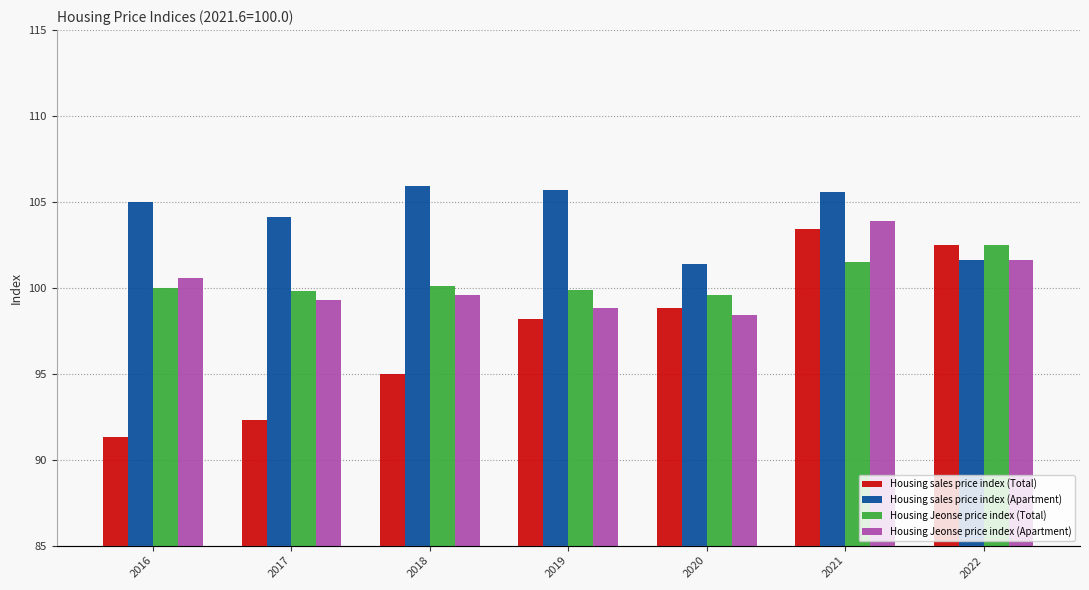

Reading right to left, list all the values displayed in this chart.

Housing sales price index (Total): 2022=102.5	2021=103.4	2020=98.8	2019=98.2	2018=95.0	2017=92.3	2016=91.3
Housing sales price index (Apartment): 2022=101.6	2021=105.6	2020=101.4	2019=105.7	2018=105.9	2017=104.1	2016=105.0
Housing Jeonse price index (Total): 2022=102.5	2021=101.5	2020=99.6	2019=99.9	2018=100.1	2017=99.8	2016=100.0
Housing Jeonse price index (Apartment): 2022=101.6	2021=103.9	2020=98.4	2019=98.8	2018=99.6	2017=99.3	2016=100.6